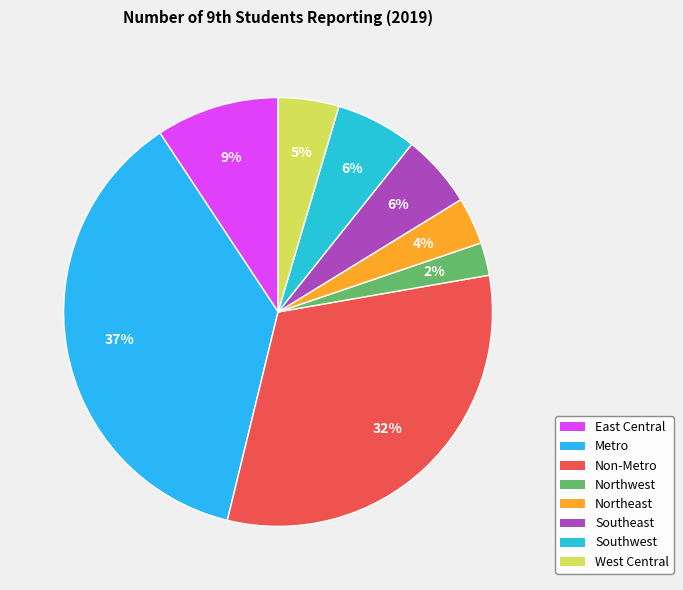

How many slices are in this pie chart?

8